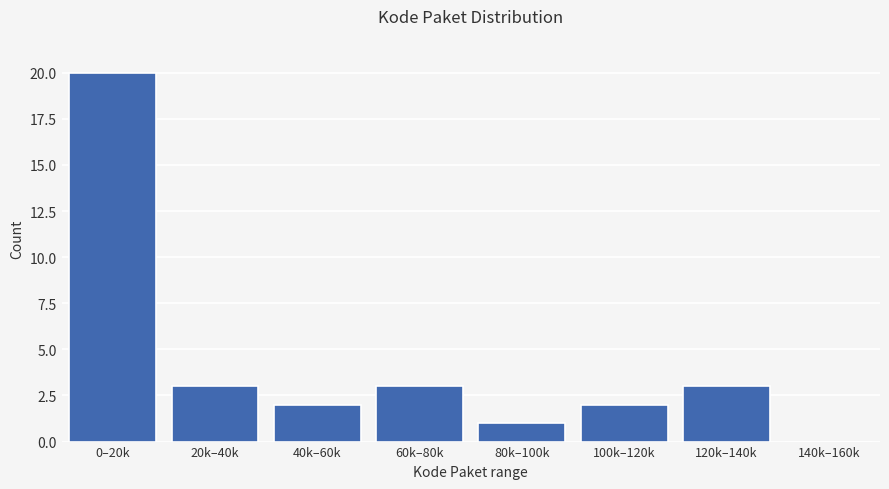

Reading left to right, list all the values displayed in this chart.

0–20k=20	20k–40k=3	40k–60k=2	60k–80k=3	80k–100k=1	100k–120k=2	120k–140k=3	140k–160k=0